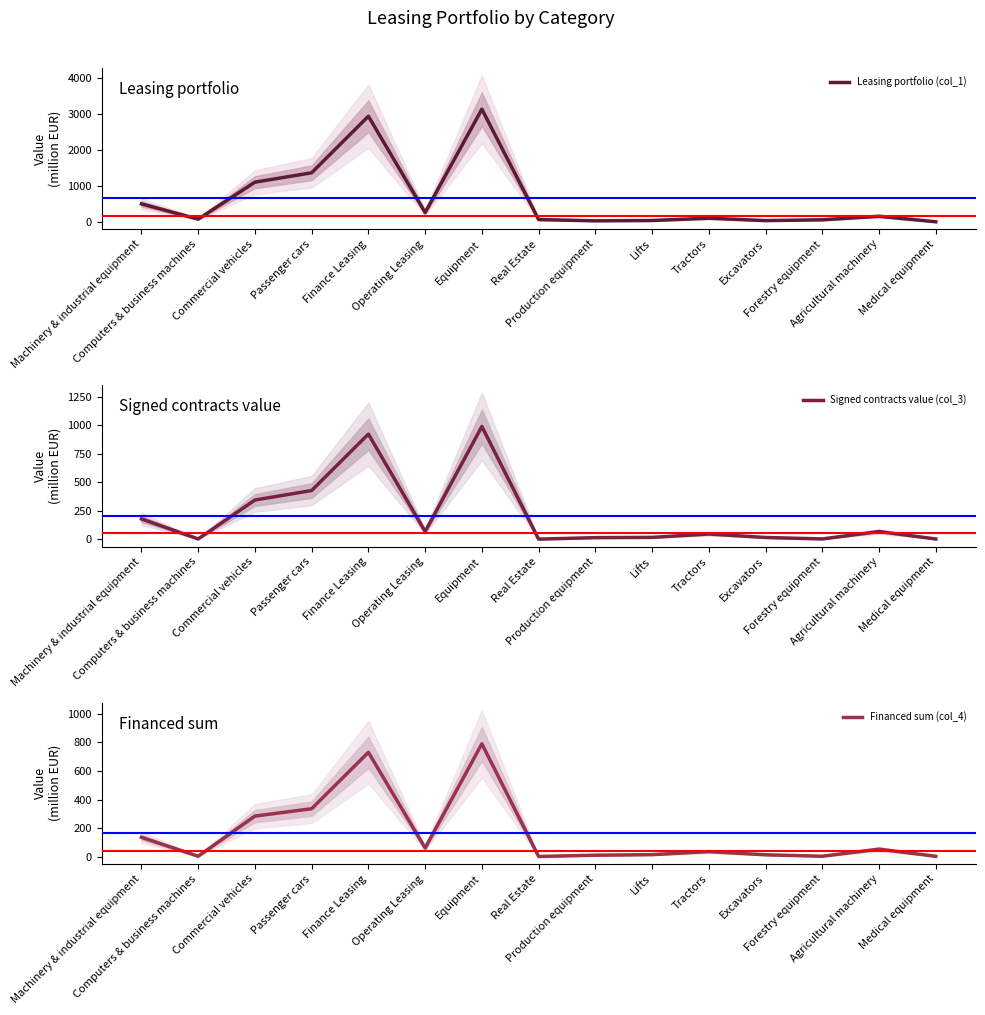

What is the difference between the highest and lowest values at Agricultural machinery?

107.8